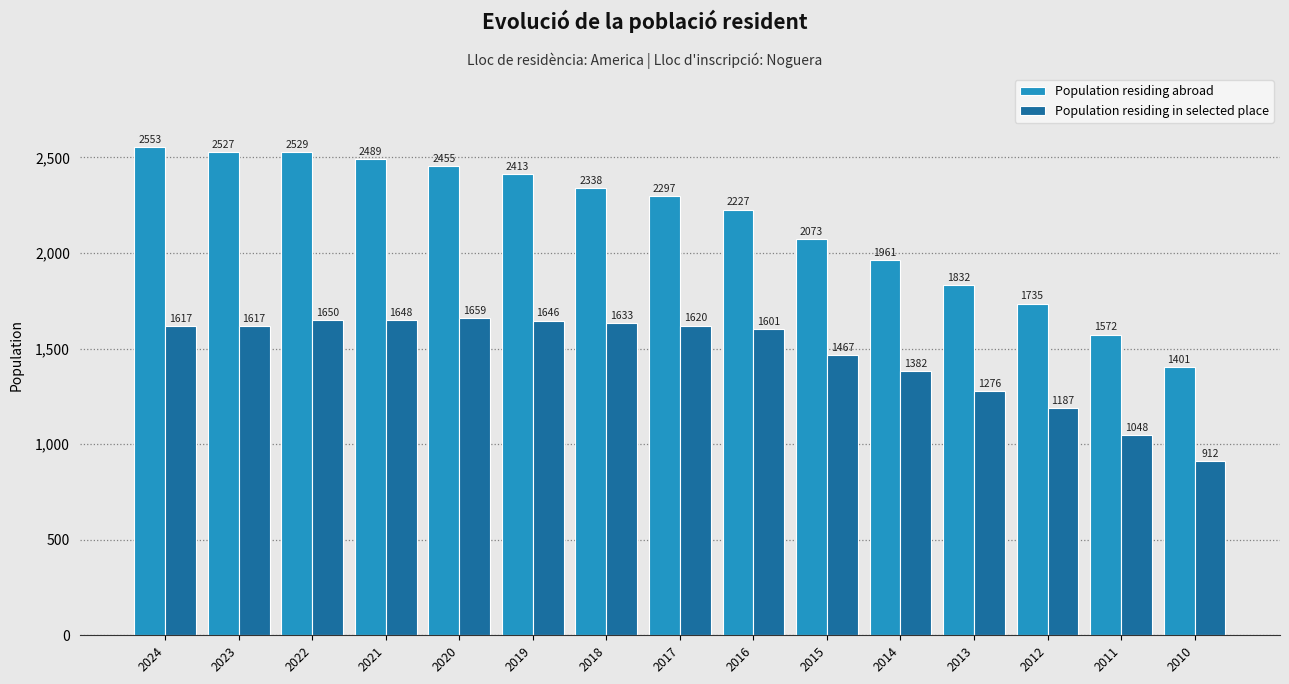

Reading left to right, transcribe all the data shown in this chart.

Population residing abroad: 2553	2527	2529	2489	2455	2413	2338	2297	2227	2073	1961	1832	1735	1572	1401
Population residing in selected place: 1617	1617	1650	1648	1659	1646	1633	1620	1601	1467	1382	1276	1187	1048	912